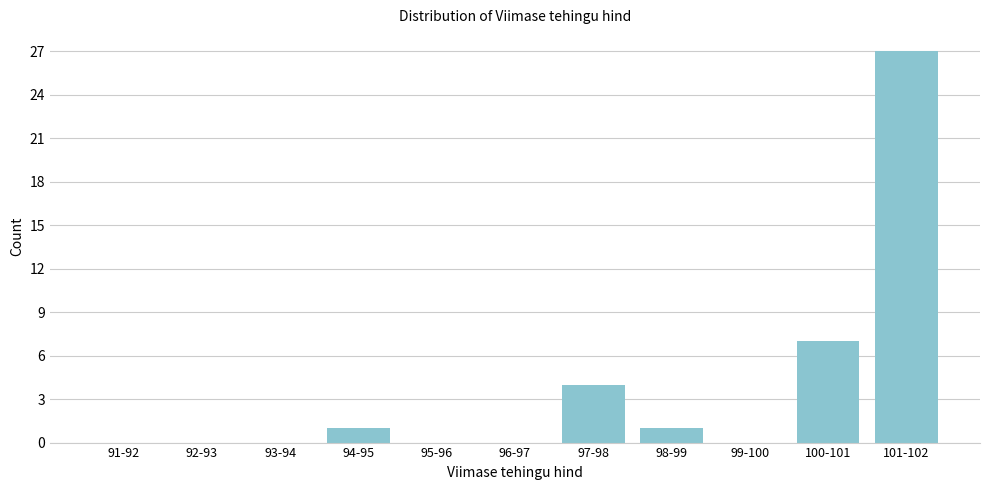

Reading right to left, list all the values displayed in this chart.

101-102=27	100-101=7	99-100=0	98-99=1	97-98=4	96-97=0	95-96=0	94-95=1	93-94=0	92-93=0	91-92=0